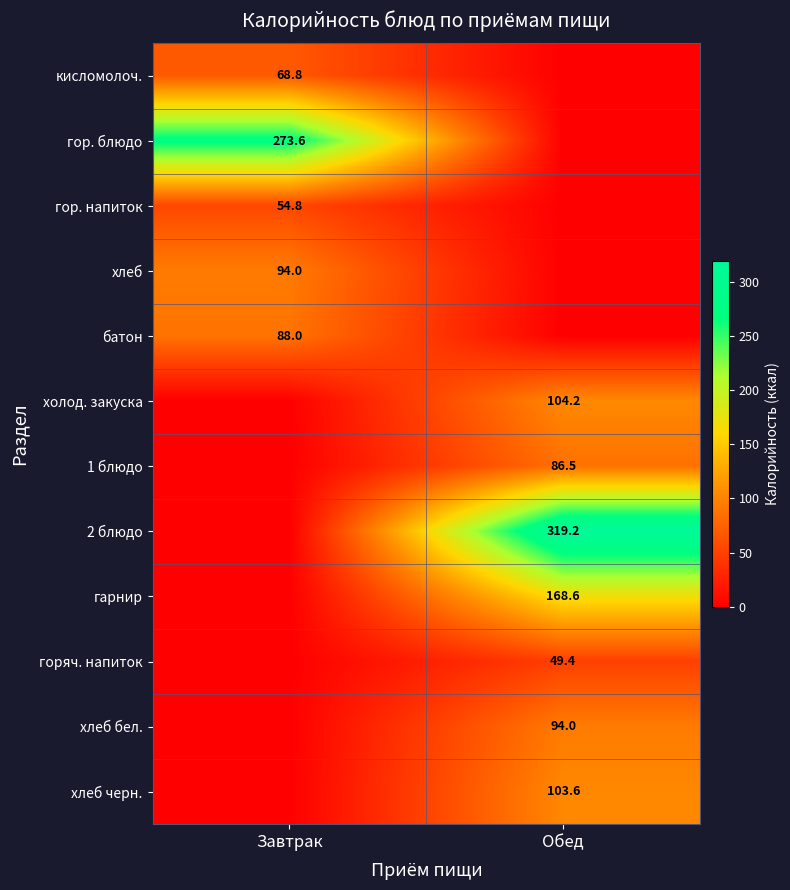

Is it true that хлеб бел. equals 94.0 at Обед?

True